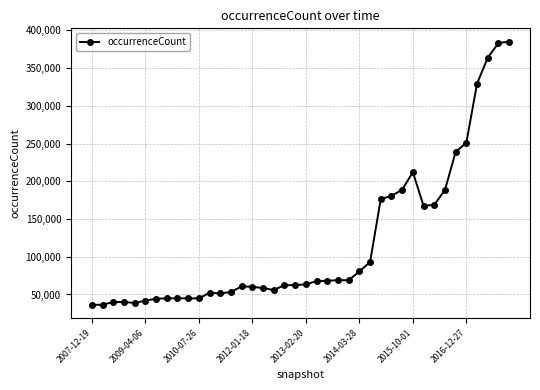

What is the difference between the maximum and second lowest values?

348913